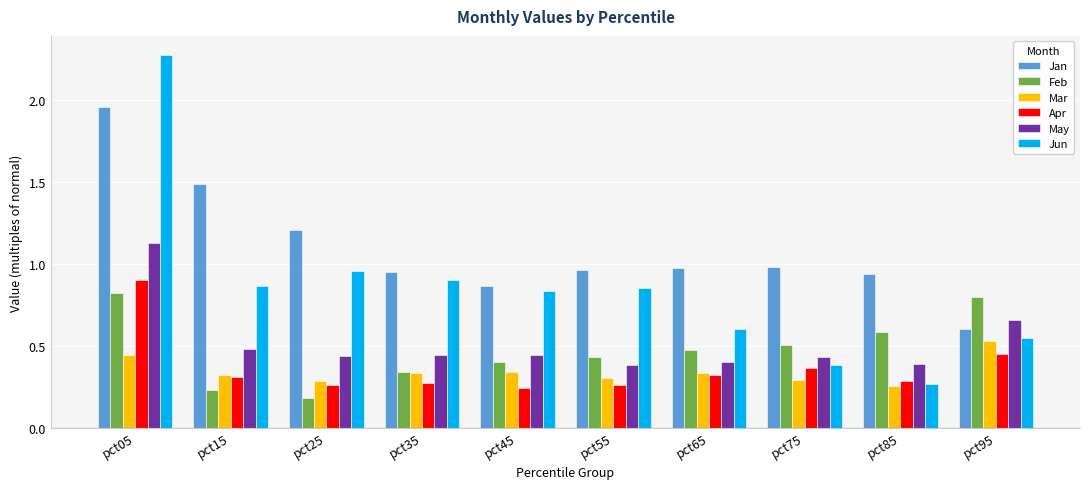

What is the total value across all series at pct75?

3.0